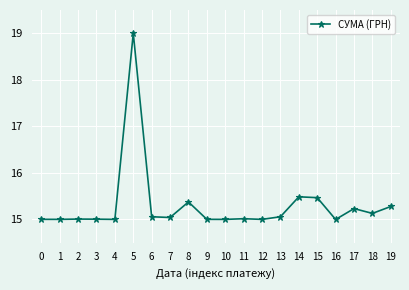

What is the change in value from 3 to 18?

+0.1